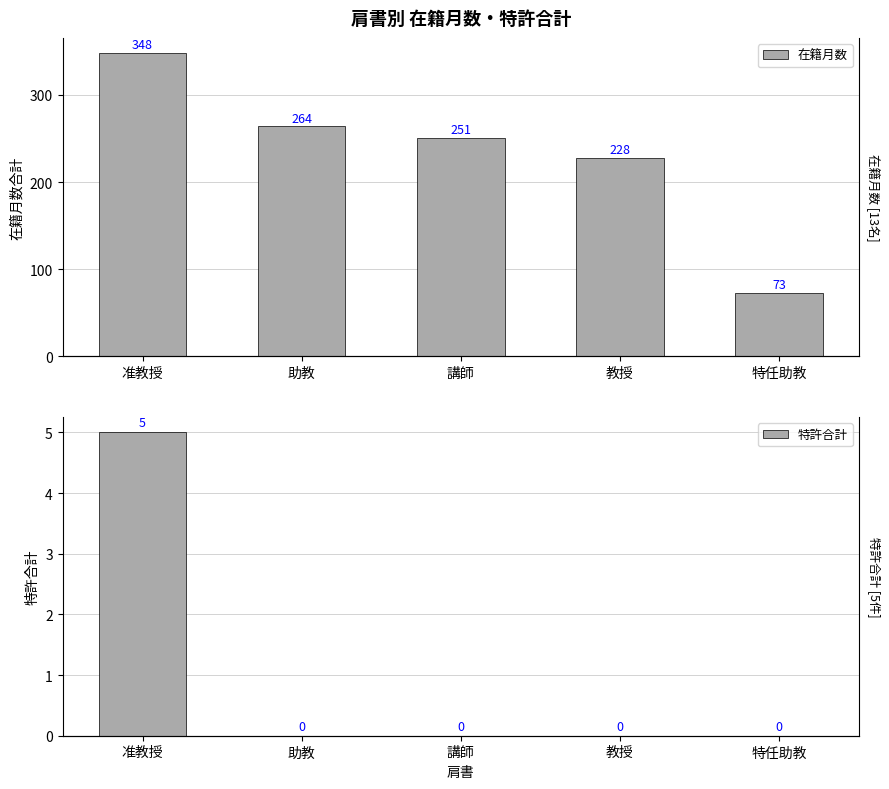

How many values in the 在籍月数 series are below 251?

2